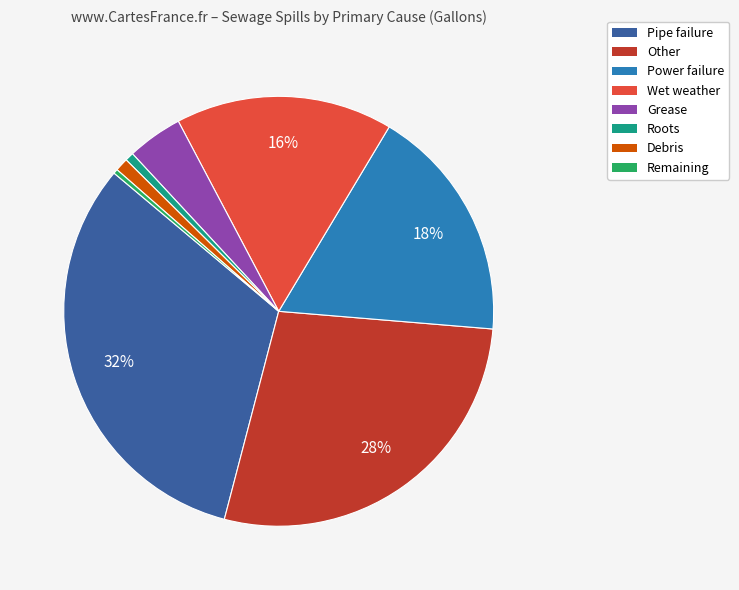

Is there any slice that represents more than half of the pie?

No